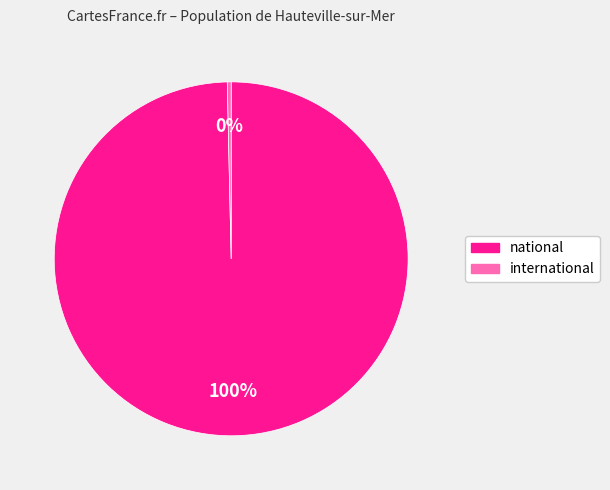

Do international and national together represent more than half of the pie?

Yes